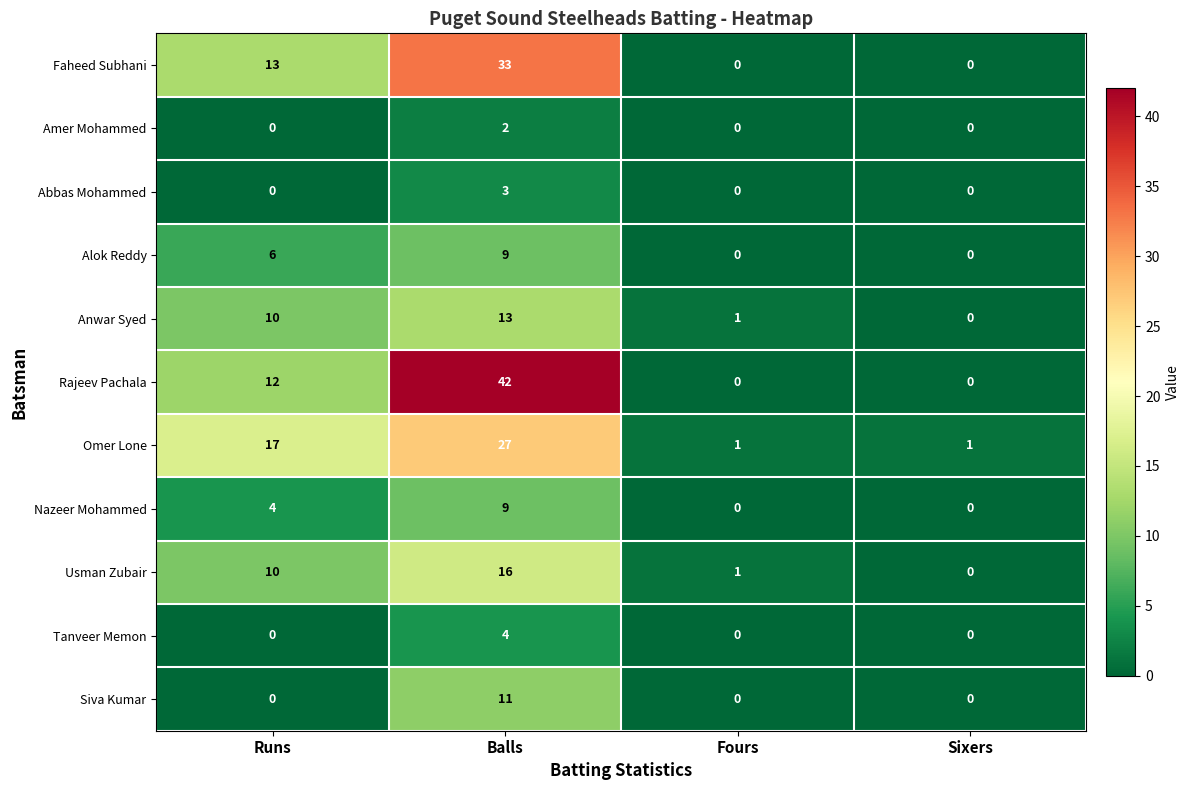

Where is Usman Zubair nearest to the value 8?

Runs